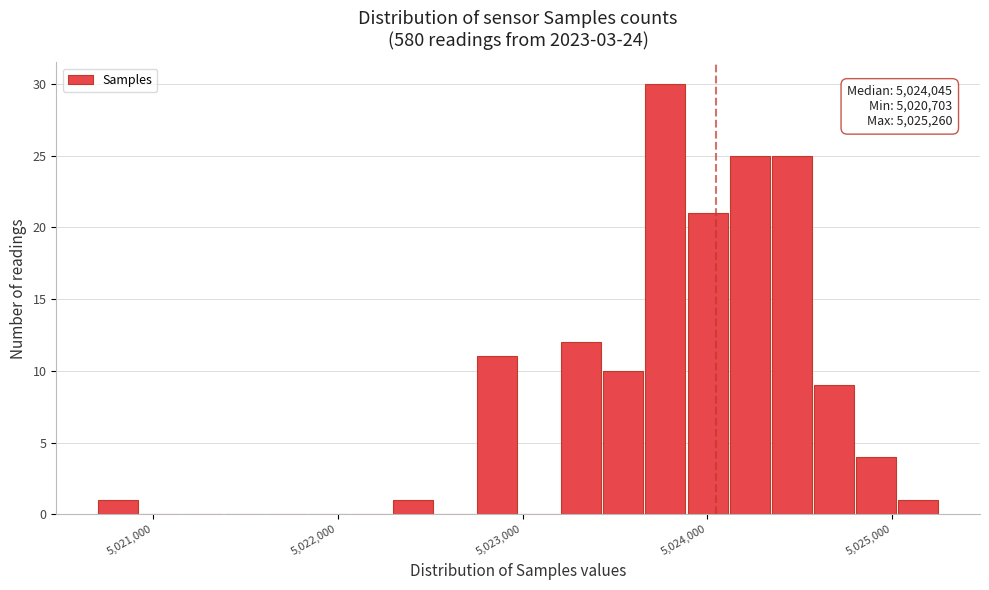

Around what value on the x-axis is the tallest bar? Give the approximate position of its centre, as read against the axis.

5023800